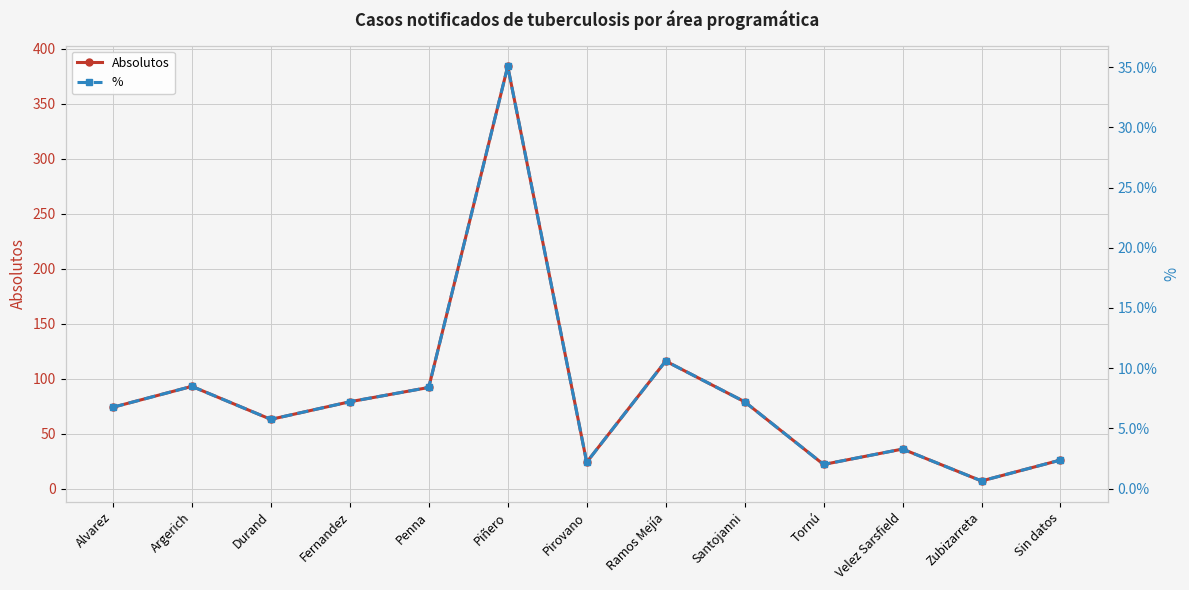

In Absolutos, how many points are higher than both neighbors (excluding endpoints)?

4